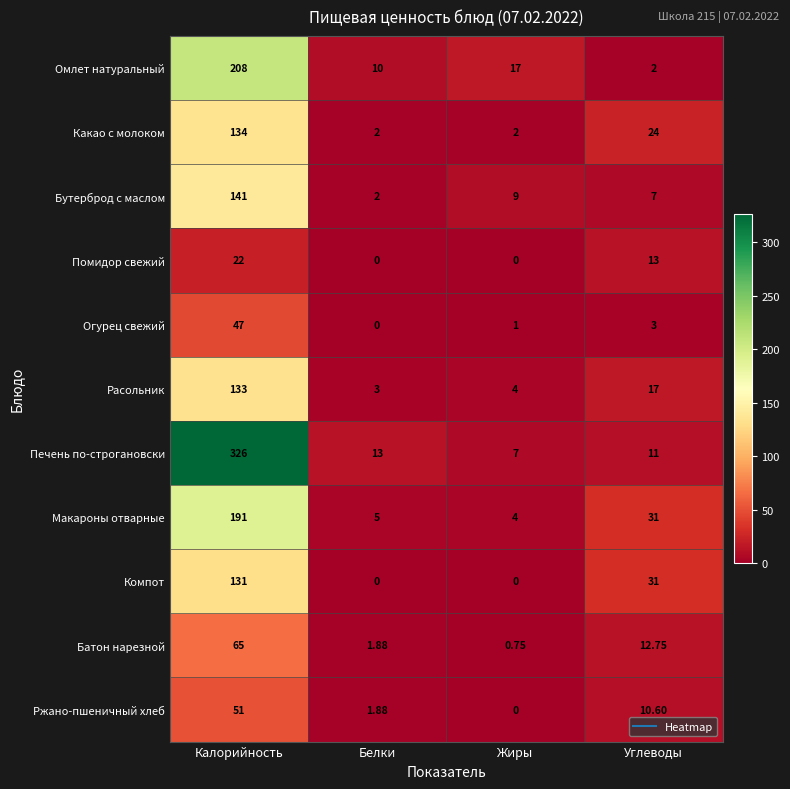

At which label does Ржано-пшеничный хлеб reach its peak?

Калорийность